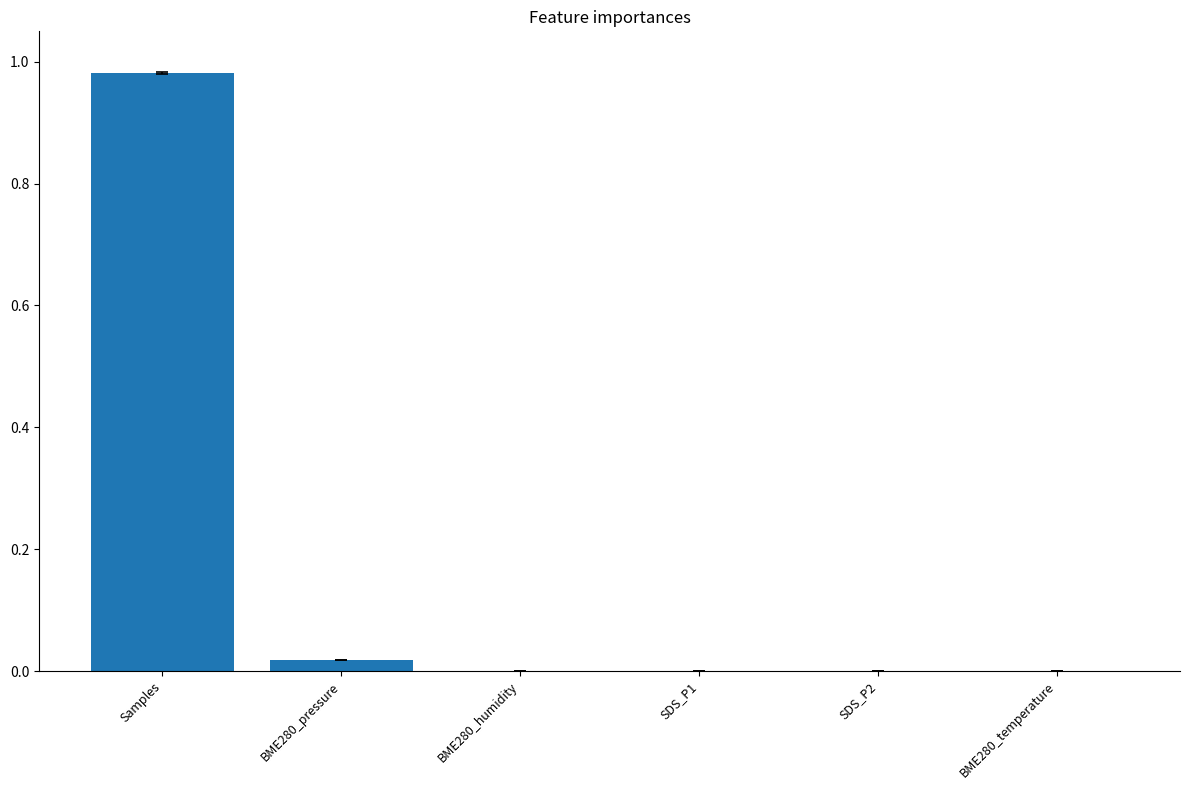

Is it true that the value at BME280_pressure is 0.0?

True